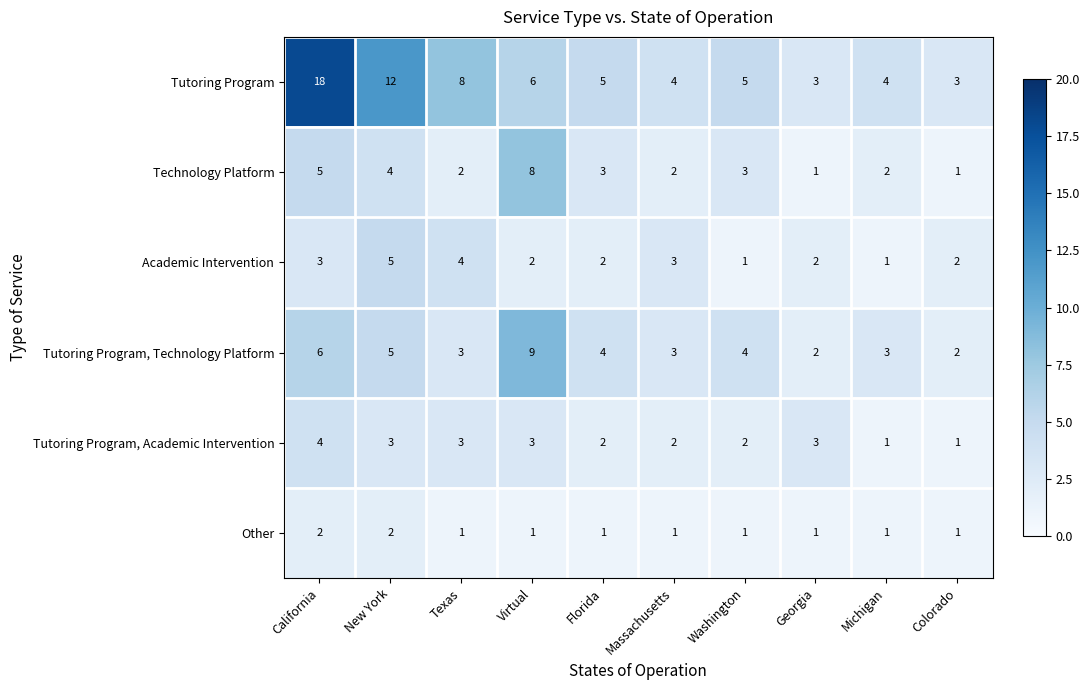

At which label does Tutoring Program first exceed 5?

California